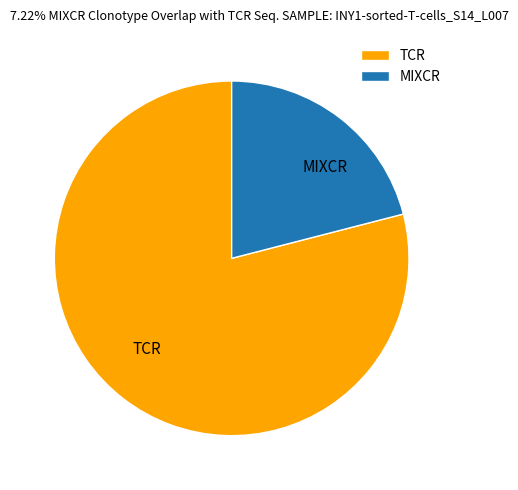

Which category has the biggest portion of the pie?

TCR